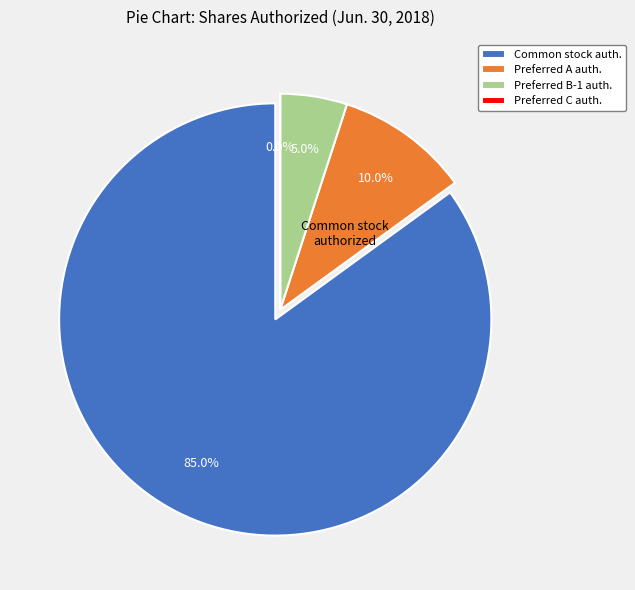

Which slice represents more than half of the pie?

Common stock, shares authorized